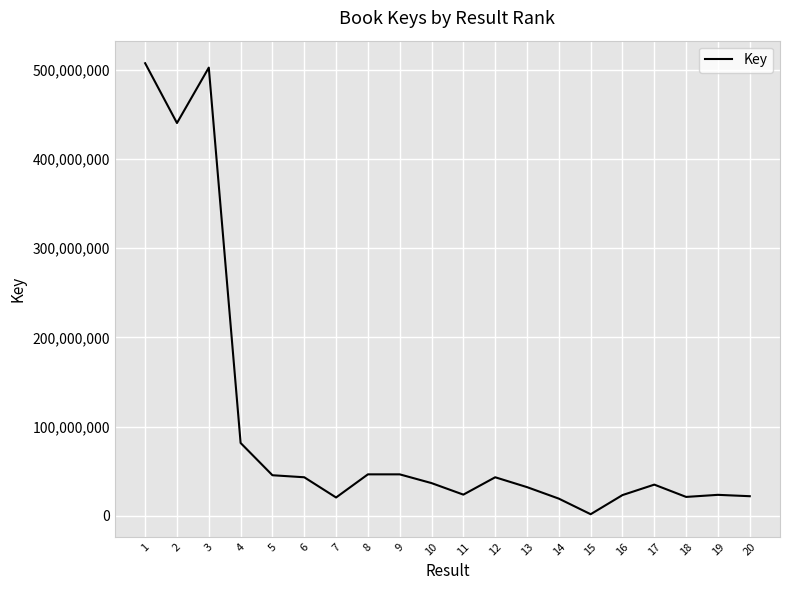

Which has a higher value, 19 or 1?

1